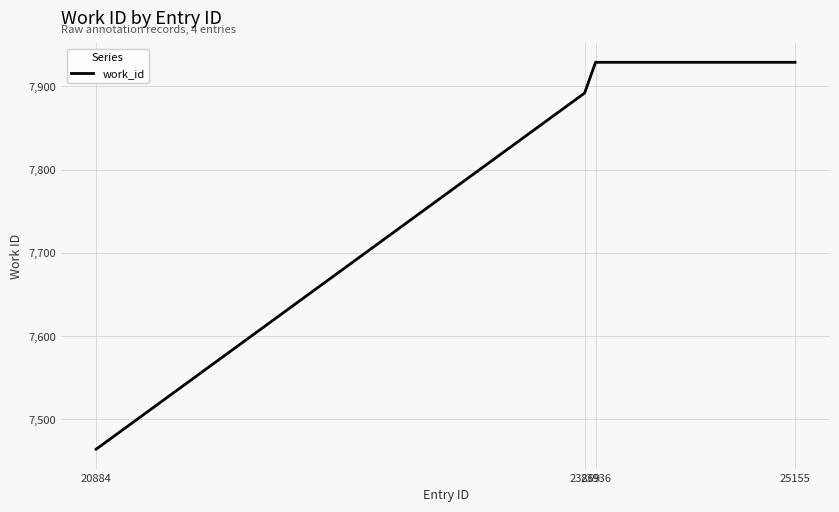

What is the difference between the maximum and minimum values?

465